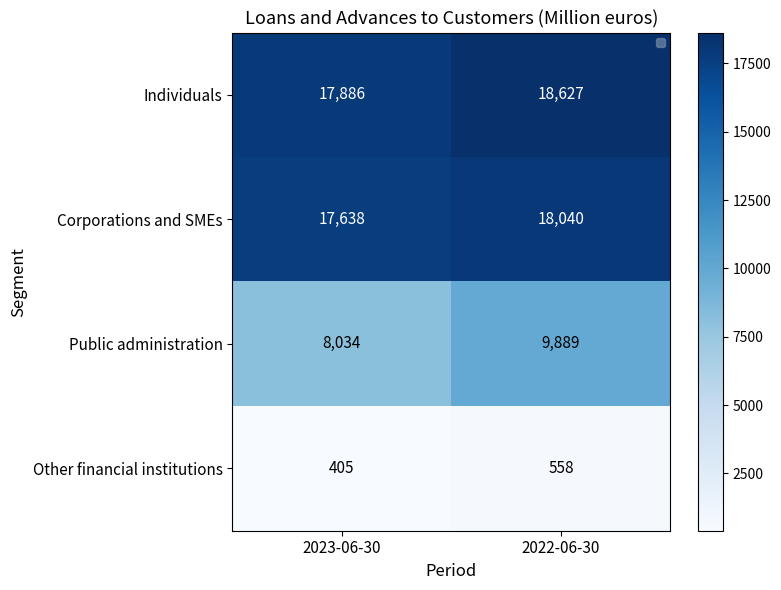

Between 2023-06-30 and 2022-06-30, which is larger?

2022-06-30